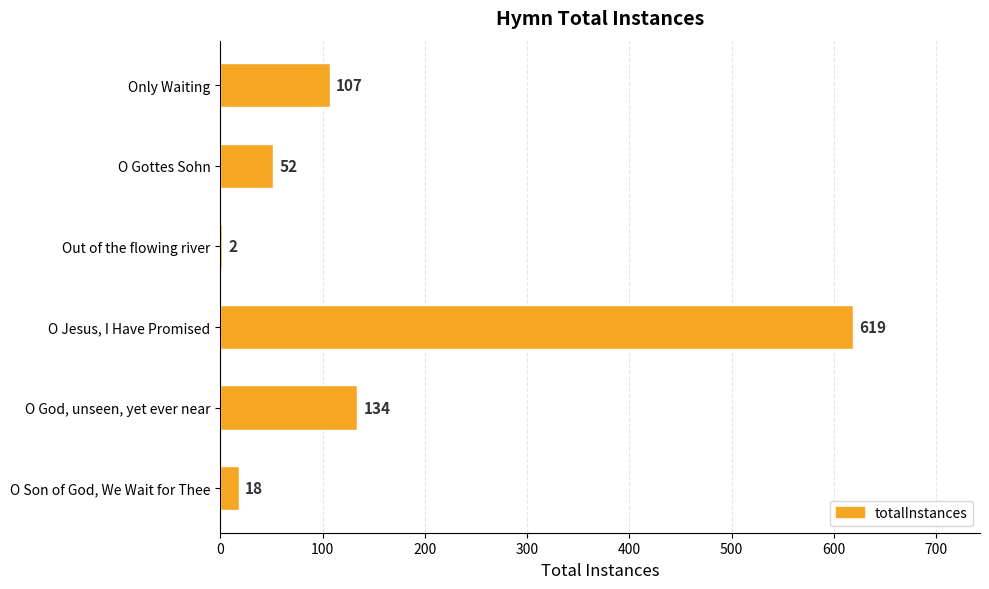

Which has a higher value, O God, unseen, yet ever near or Only Waiting?

O God, unseen, yet ever near